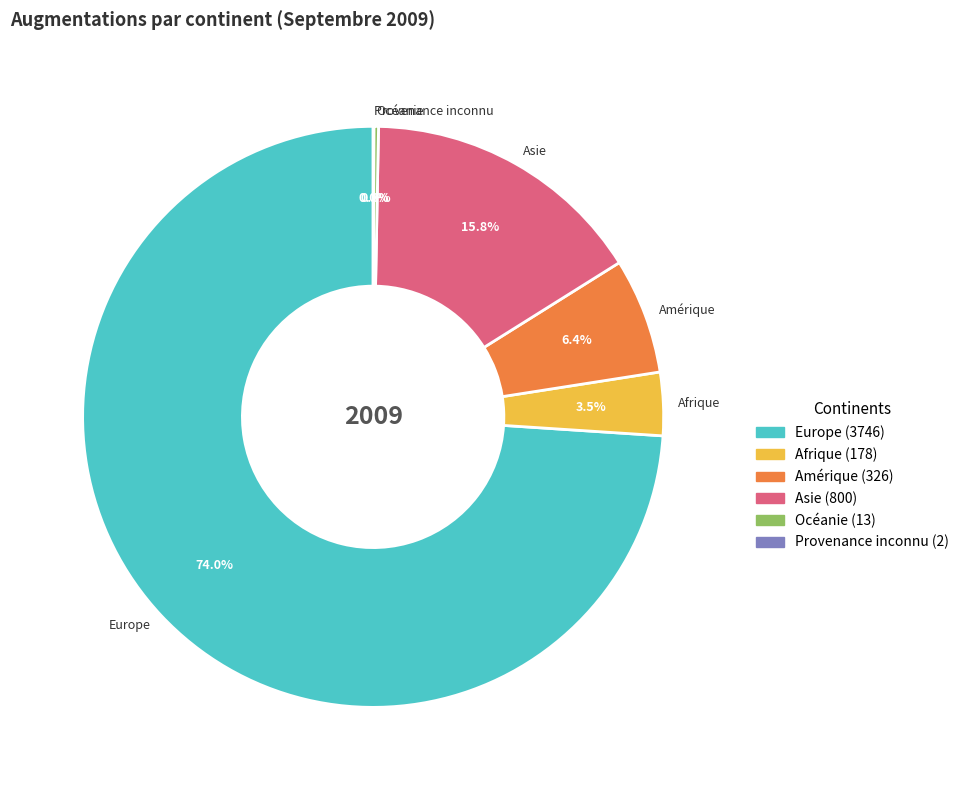

Which has a higher value, Amérique or Afrique?

Amérique